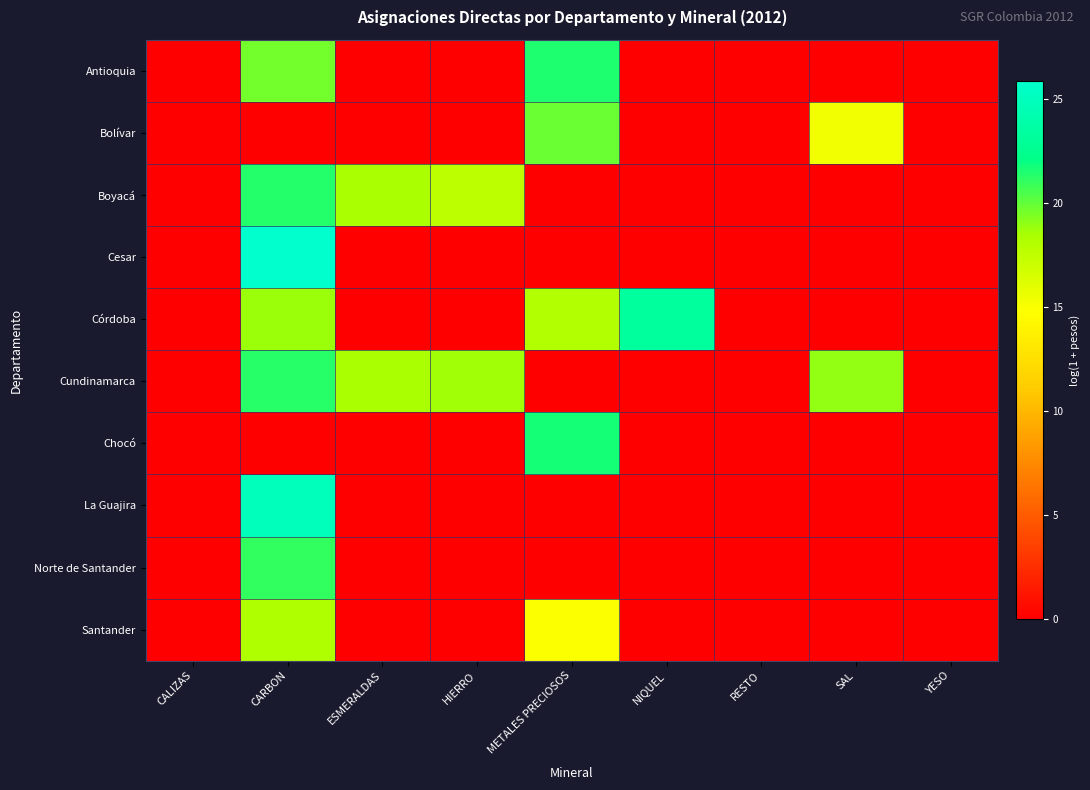

Which category has the highest value across all series?

CARBON